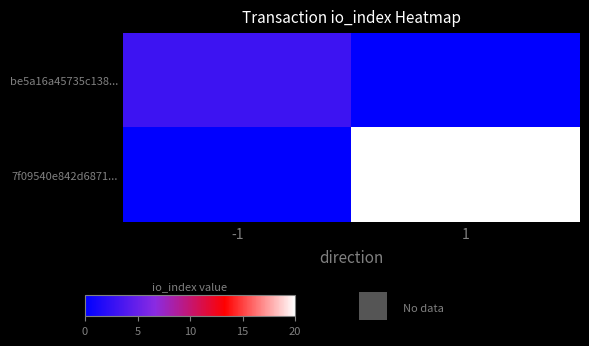

List the series in order of their peak value, highest first.

7f09540e842d6871..., be5a16a45735c138...